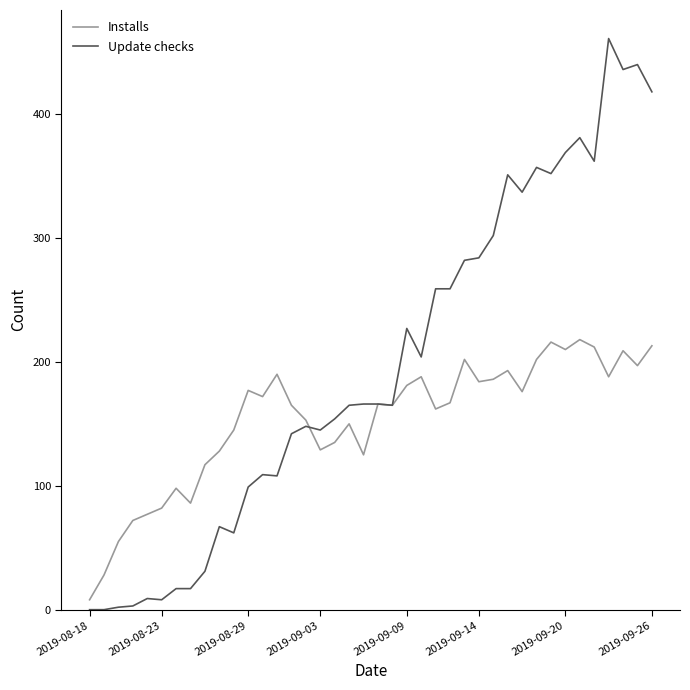

Which series has the widest spread of values?

Update checks